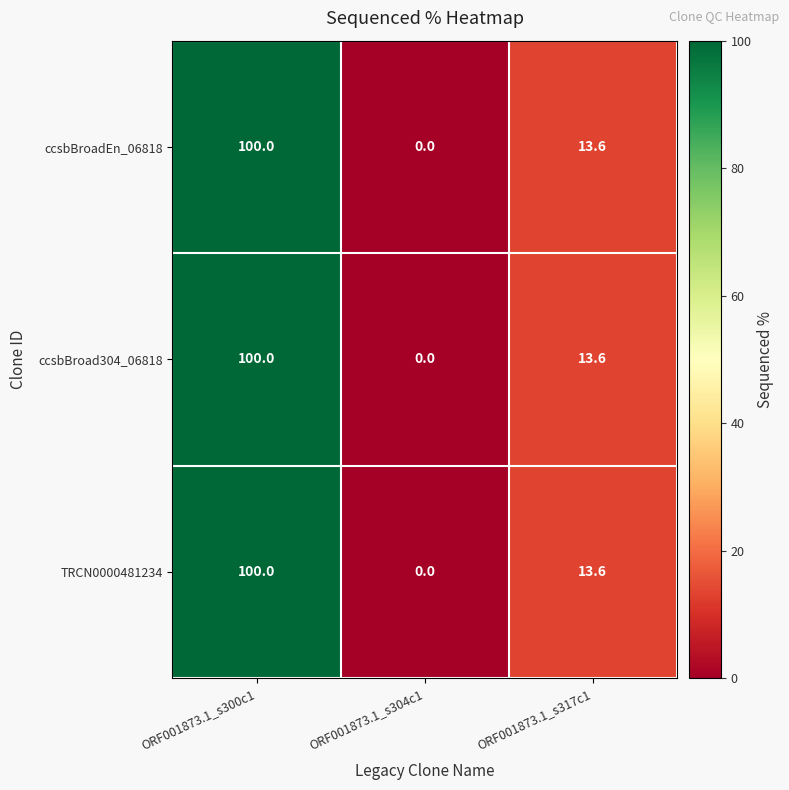

What is the difference between the maximum and second lowest values in the ccsbBroad304_06818 series?

86.4